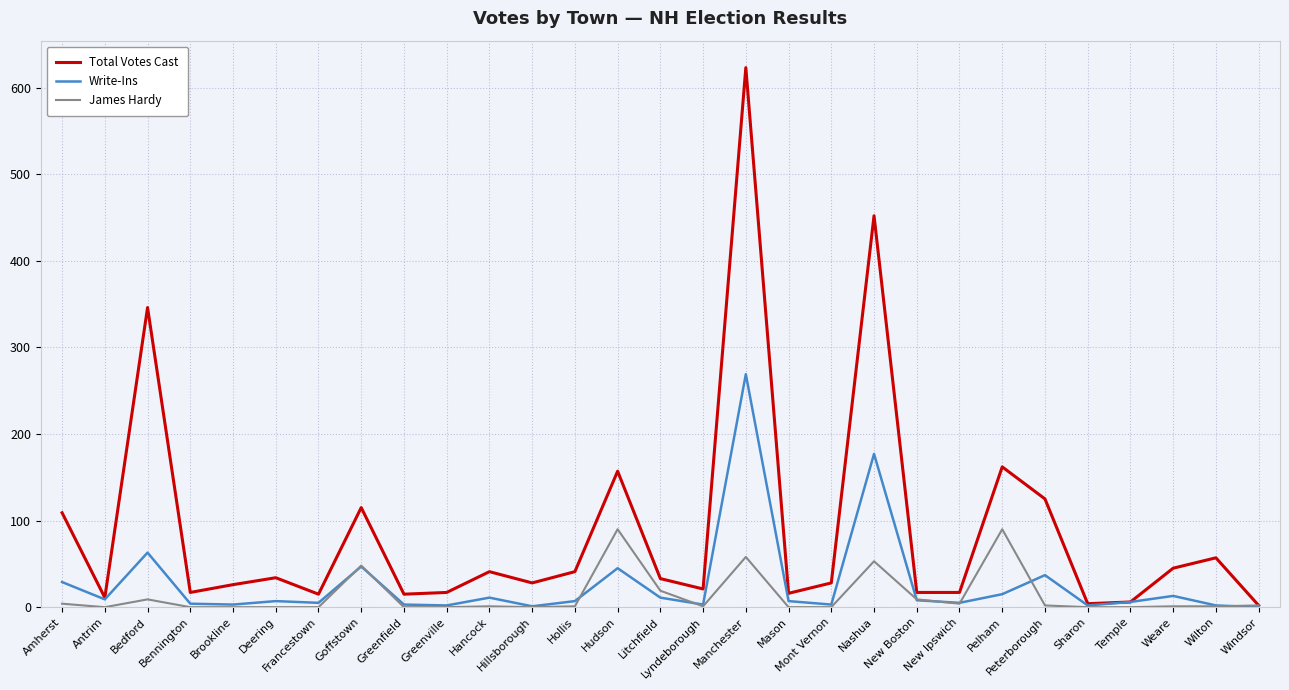

Which series has the largest total across all categories?

Total Votes Cast